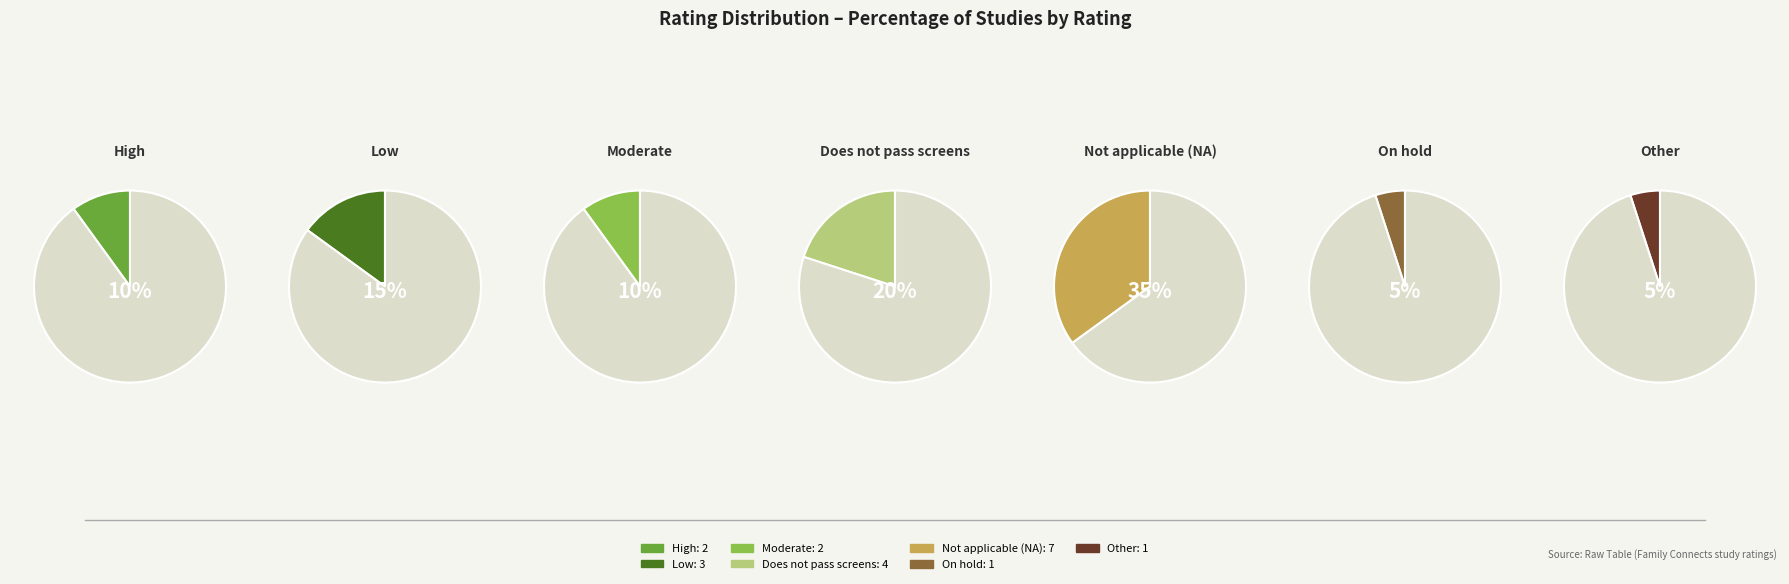

Which slice is the largest?

Not applicable (NA)